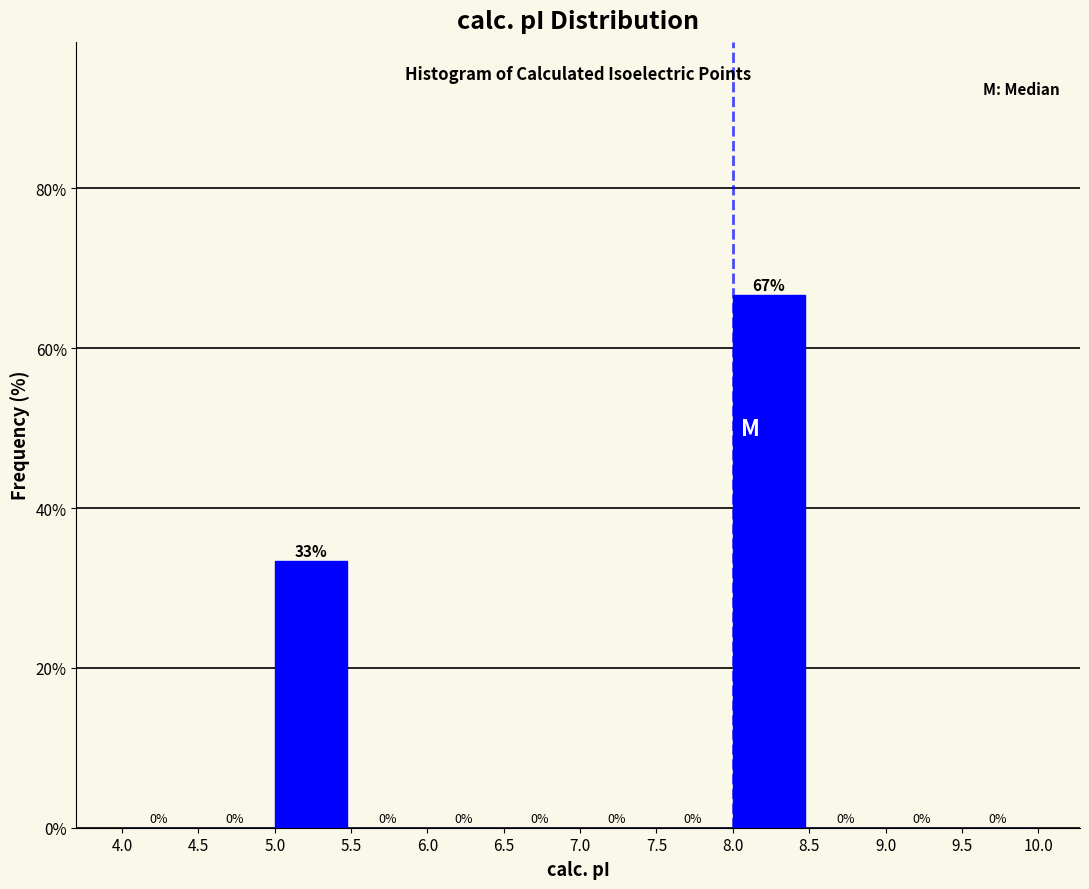

Over which range of the x-axis is the bar tallest?

8.0 to 8.5